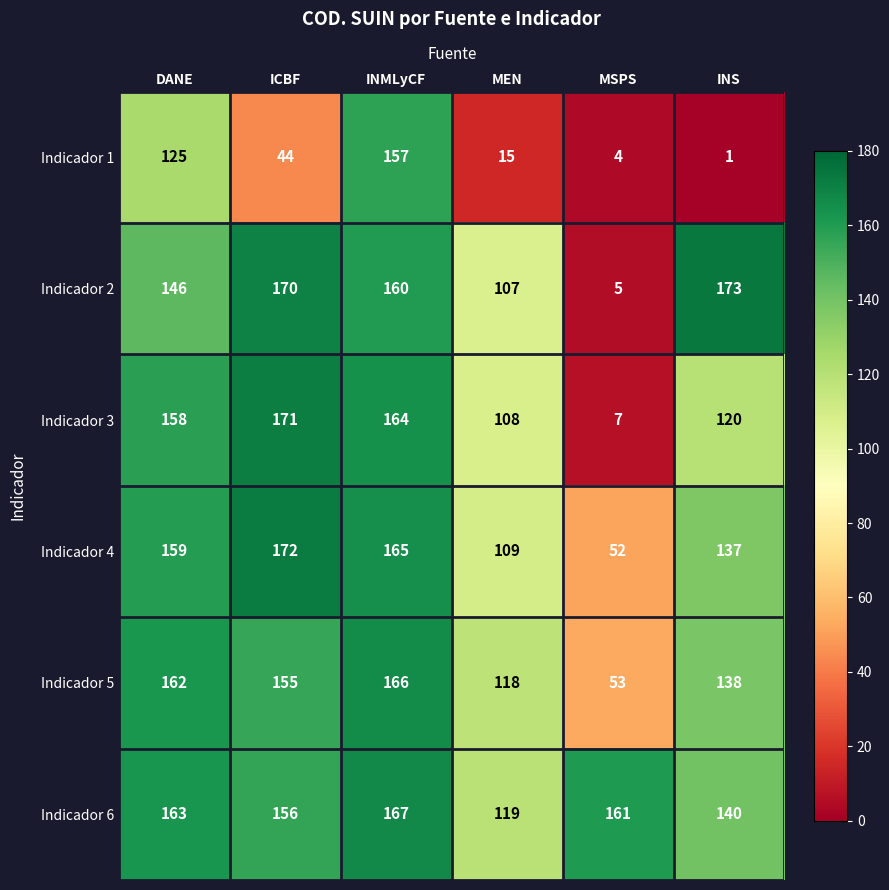

At which label does Indicador 1 first exceed 44?

DANE